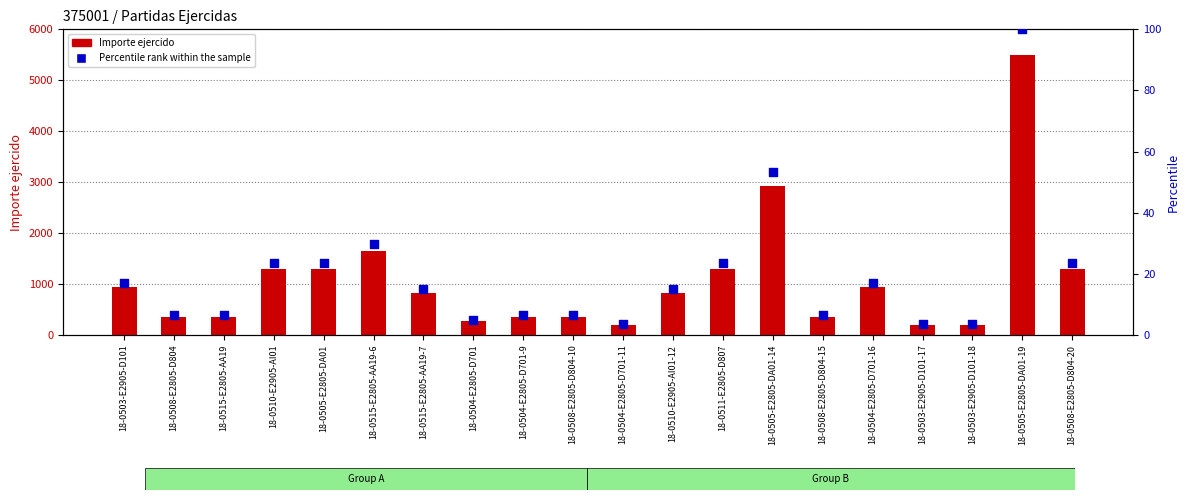

What are all the series names shown in the legend?

Importe ejercido, Percentile rank within the sample